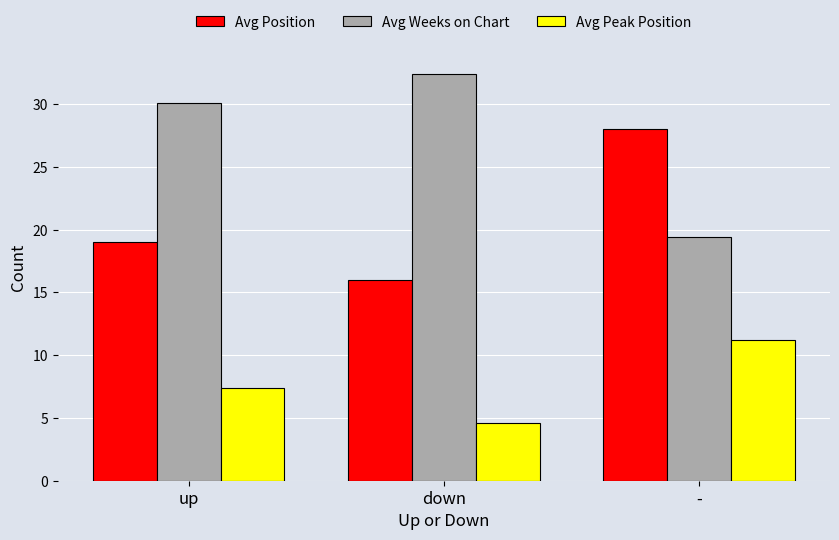

Reading left to right, extract all data points from this chart.

Avg Position: 19.0	16.0	28.0
Avg Weeks on Chart: 30.1	32.4	19.4
Avg Peak Position: 7.4	4.6	11.2